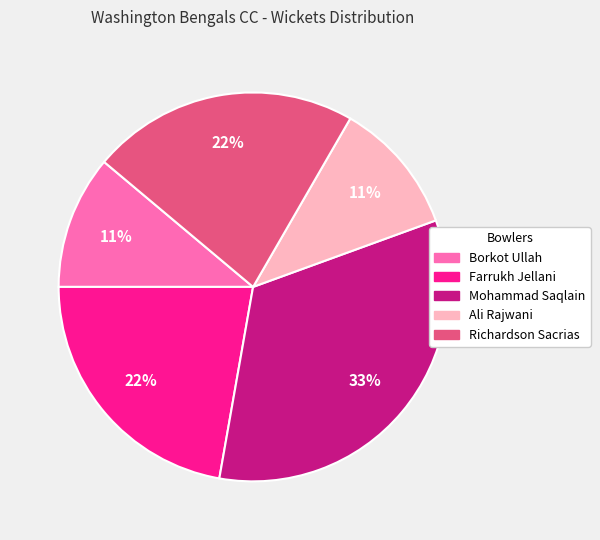

How many slices are in this pie chart?

5